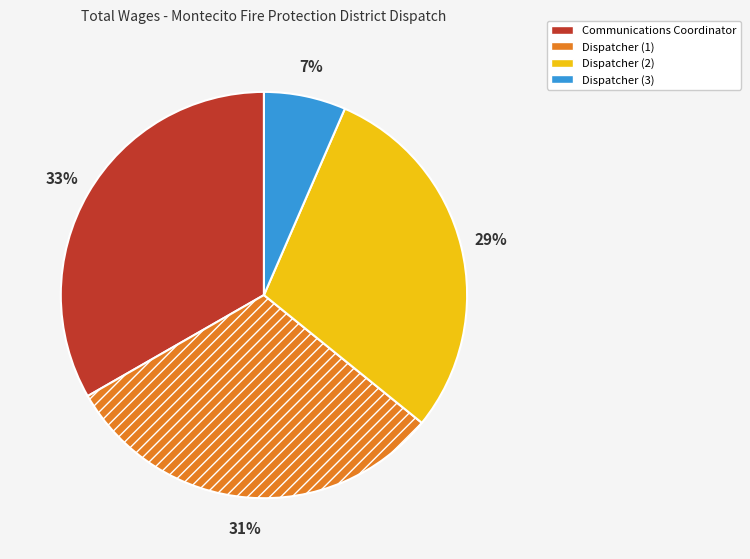

To the nearest percent, what portion does Dispatcher (3) represent?

7%